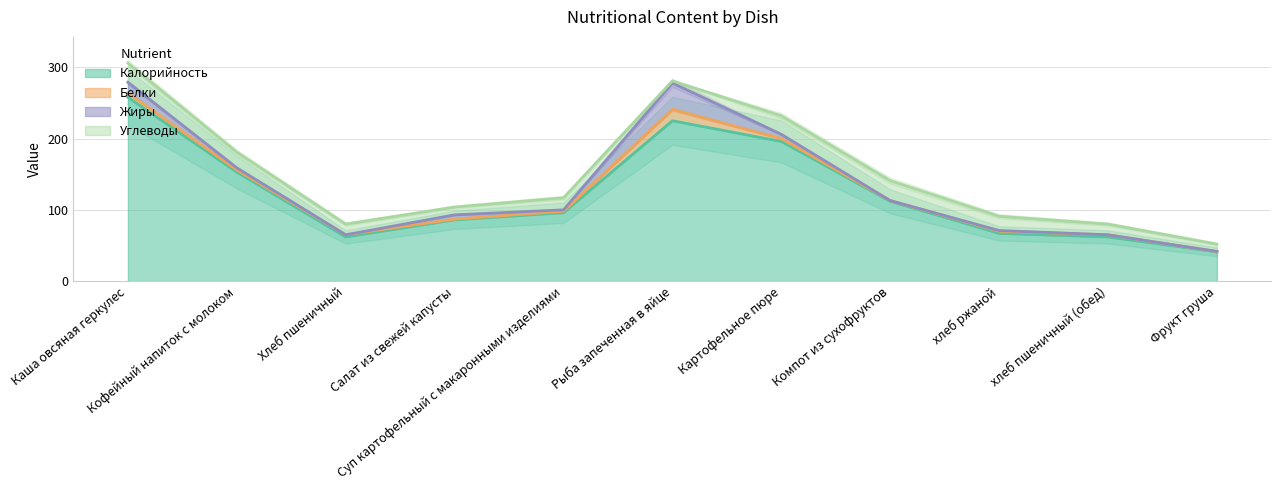

List the labels in order of Калорийность value, smallest first.

Фрукт груша, Хлеб пшеничный, хлеб пшеничный (обед), хлеб ржаной, Салат из свежей капусты, Суп картофельный с макаронными изделиями, Компот из сухофруктов, Кофейный напиток с молоком, Картофельное пюре, Рыба запеченная в яйце, Каша овсяная геркулес